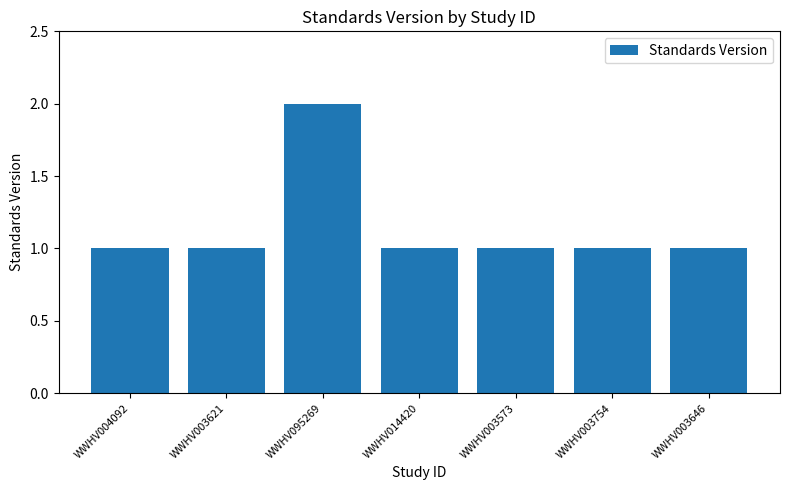

Which category has the highest value across all series?

WWHV095269